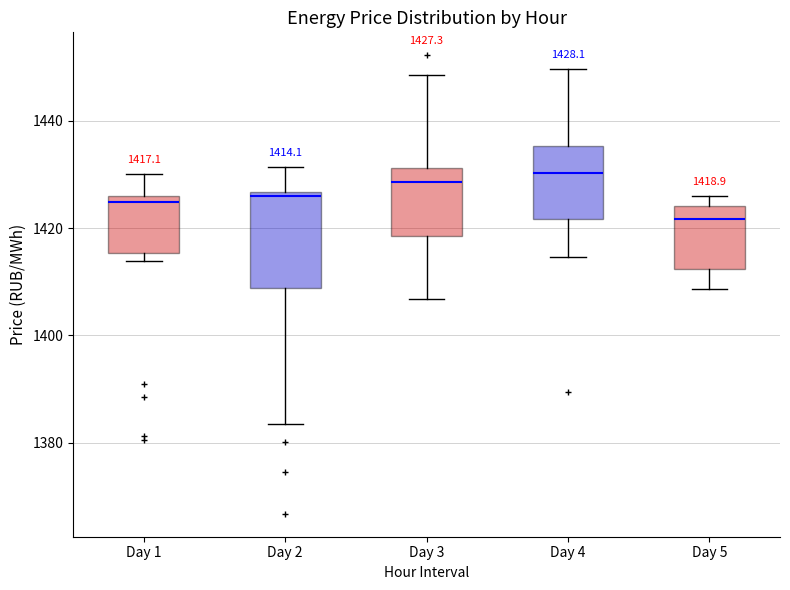

Comparing the boxes themselves (not the whiskers), which one is the tallest?

Day 2